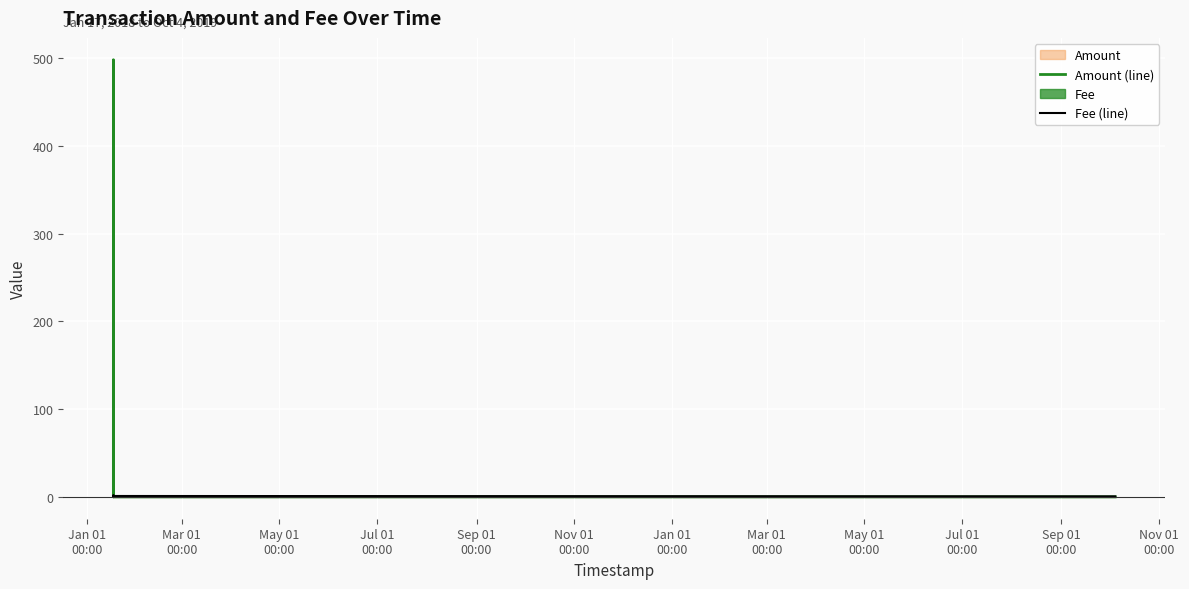

Which series has the widest spread of values?

Amount (line)